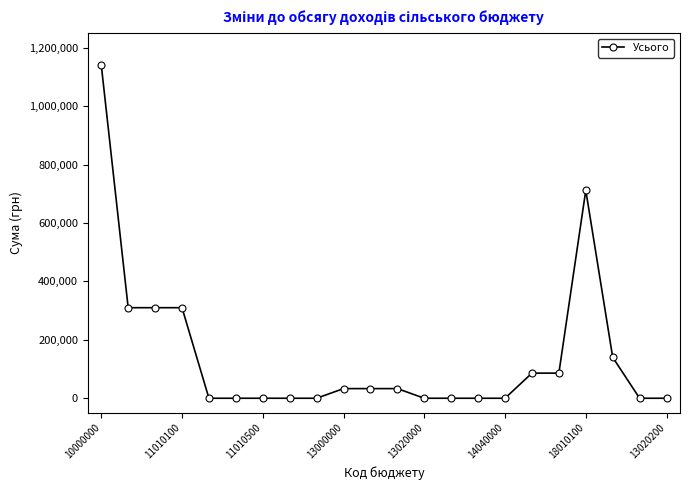

True or false: there are more than 0 points higher than both neighbors.

True